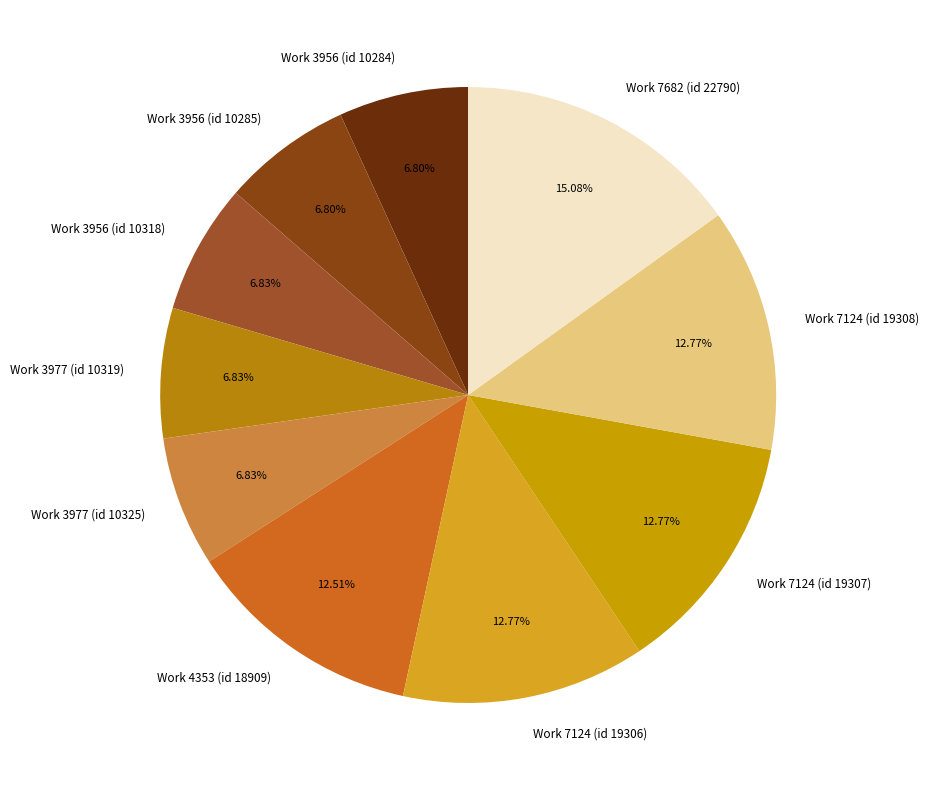

Combined, do Work 3956 (id 10284) and Work 3956 (id 10285) account for over 50%?

No